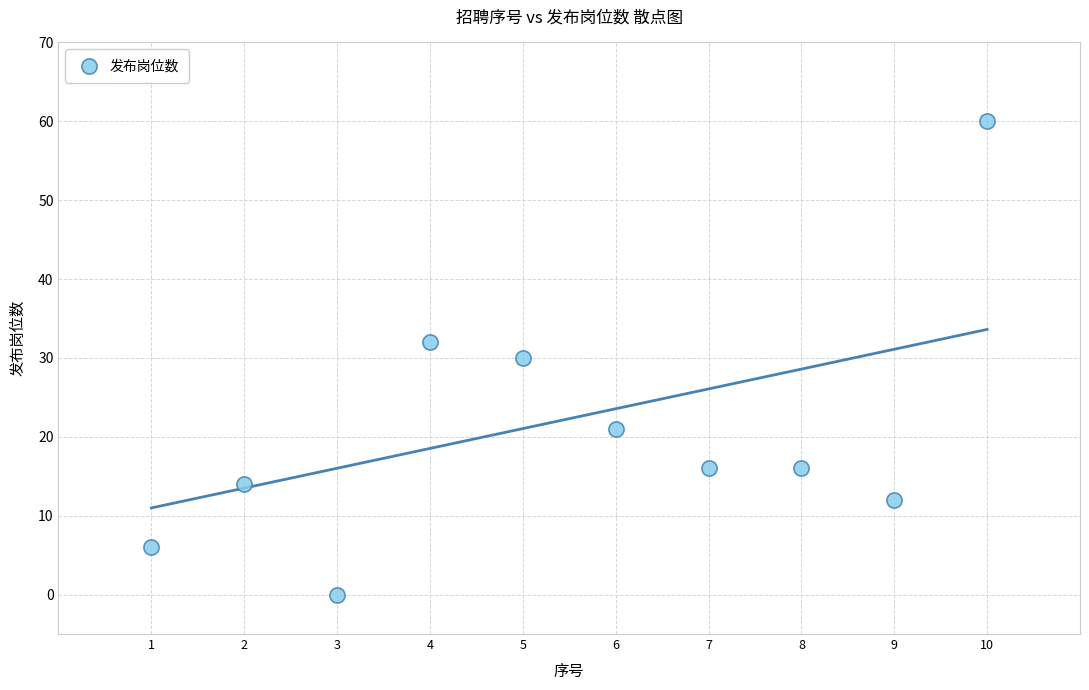

What is the average X value?

6